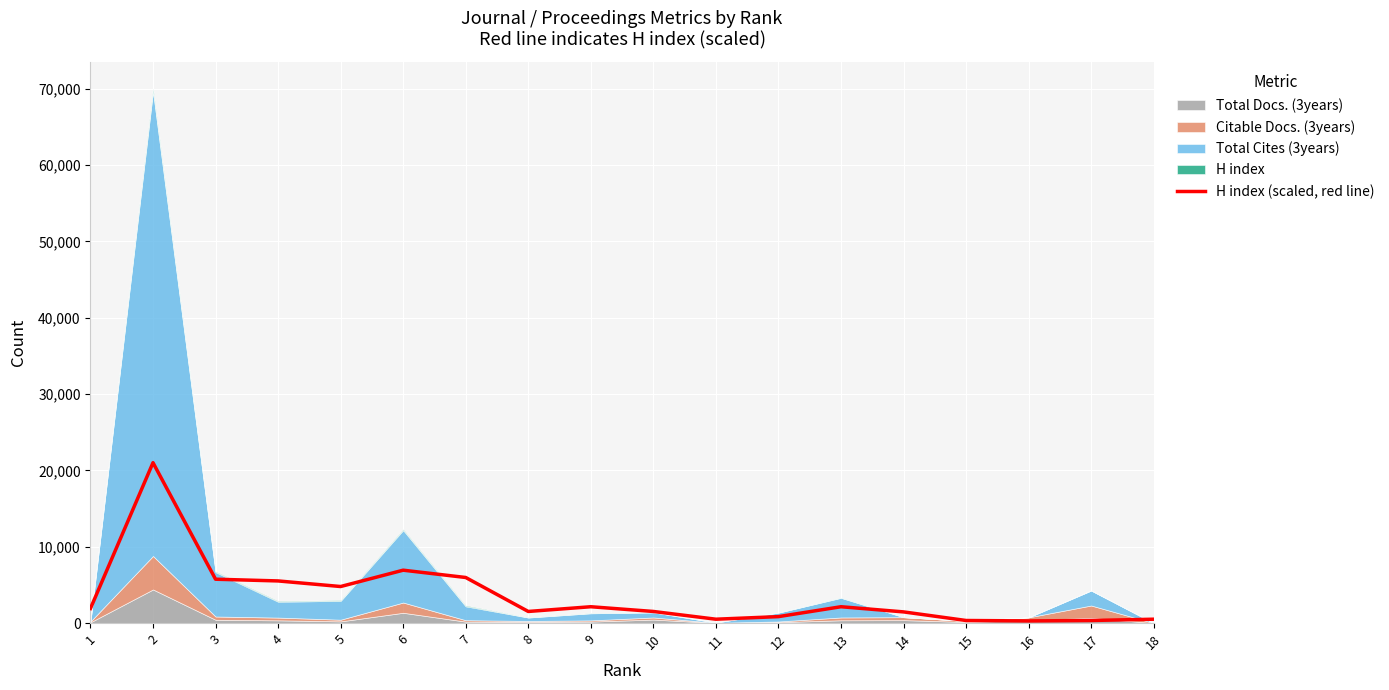

Reading left to right, list all the values displayed in this chart.

1=1914.9	2=21008.1	3=5744.8	4=5519.6	5=4787.4	6=6927.6	7=5970.1	8=1520.7	9=2140.2	10=1520.7	11=506.9	12=844.8	13=2140.2	14=1464.4	15=337.9	16=281.6	17=337.9	18=506.9